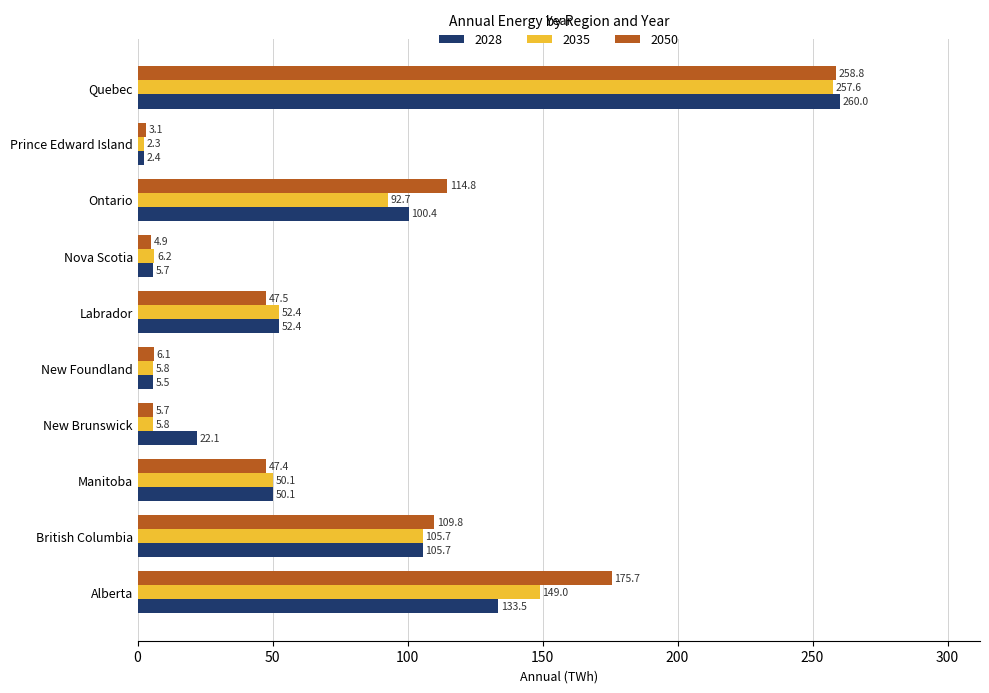

Which series has the widest spread of values?

2028